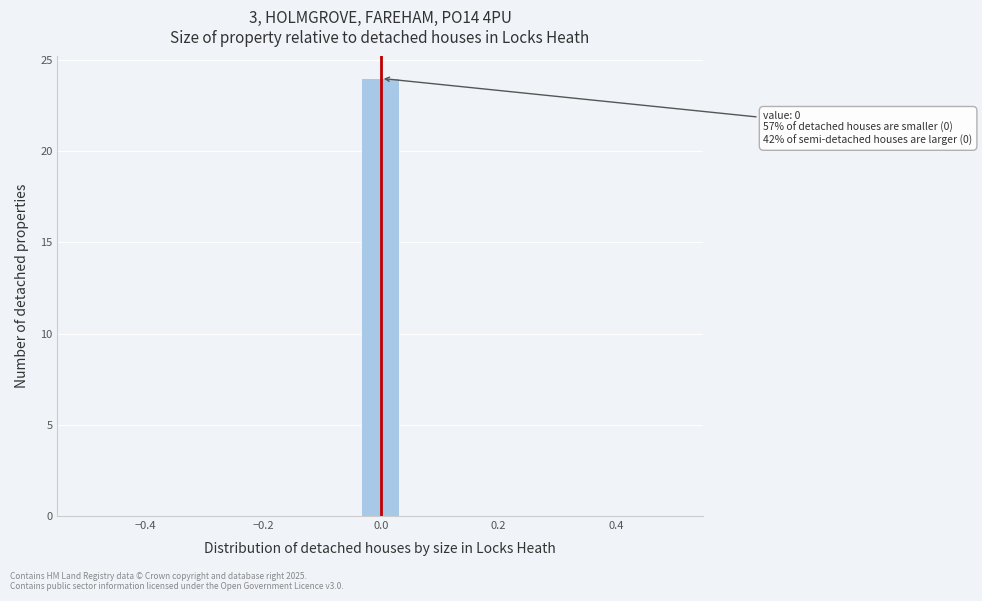

Around what value on the x-axis is the tallest bar? Give the approximate position of its centre, as read against the axis.

0.00